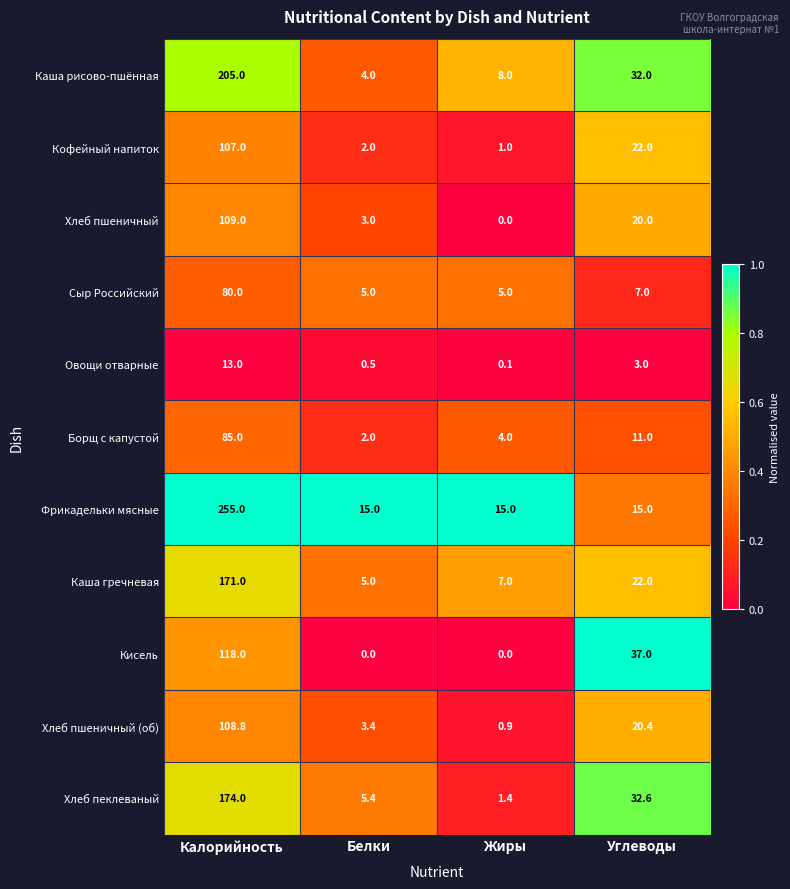

At which label is Борщ с капустой closest to 43?

Углеводы